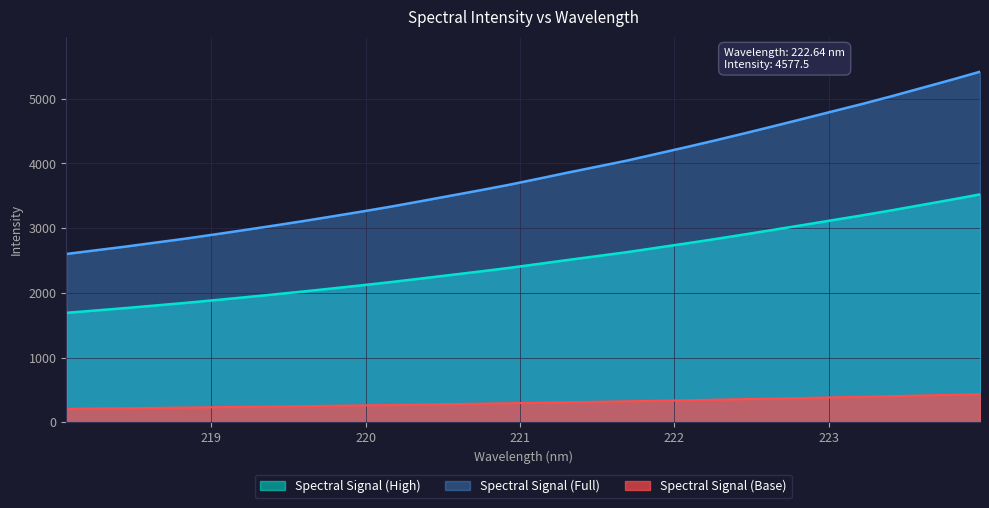

What is the smallest value displayed?

208.0